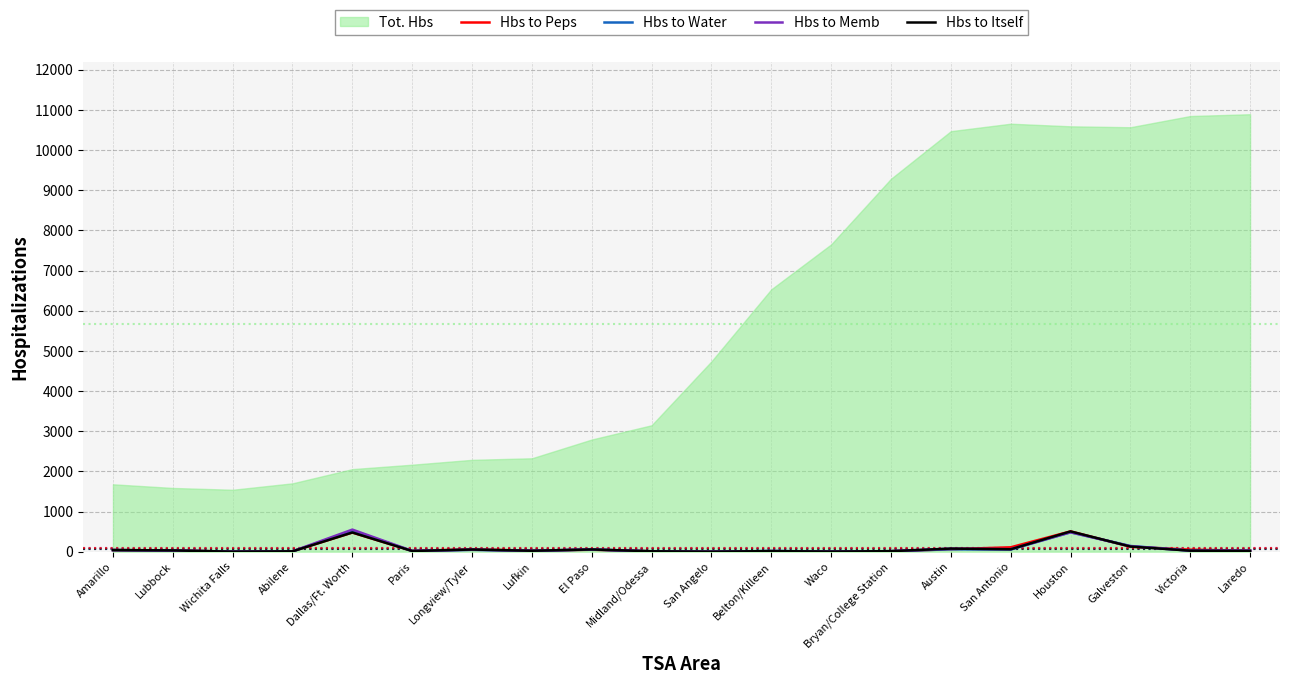

What is the maximum value for Hbs to Itself?

505